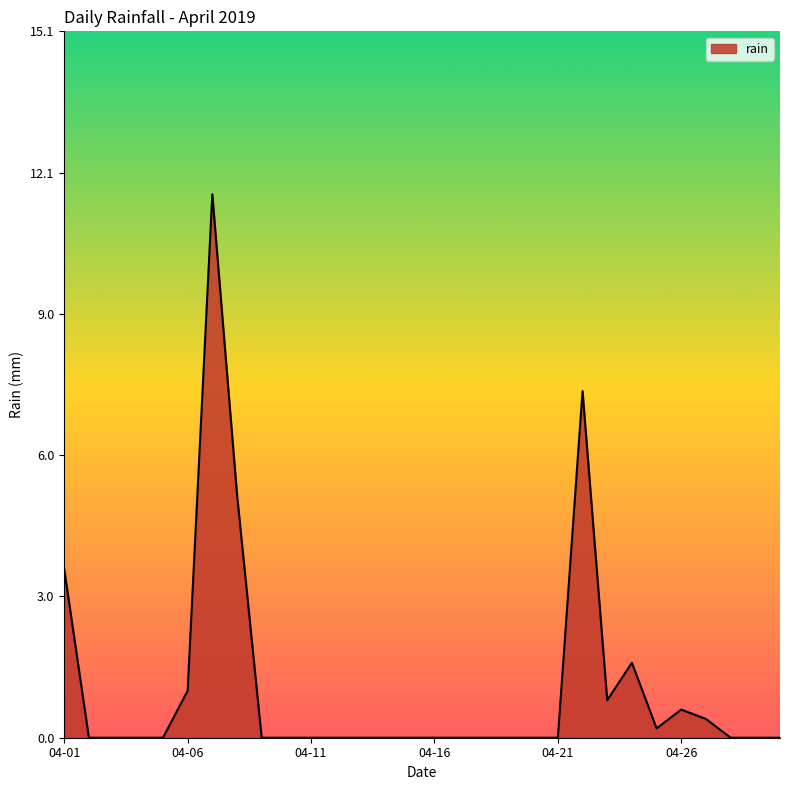

What is the greatest value displayed?

11.6